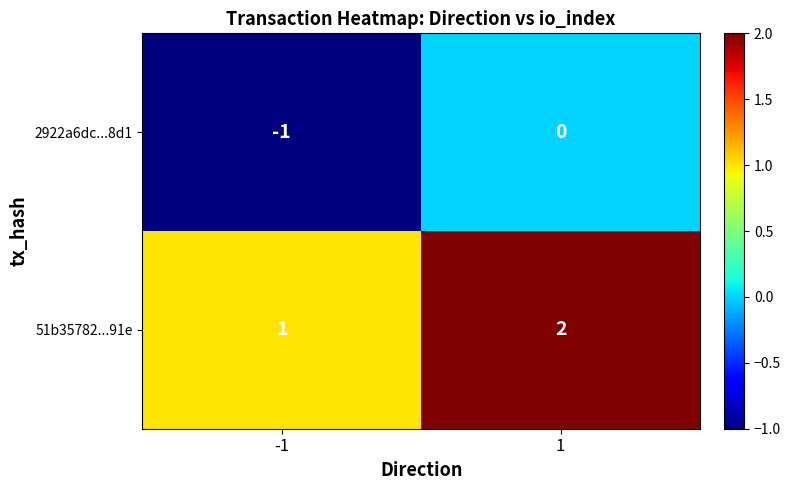

How many series are shown in this chart?

2